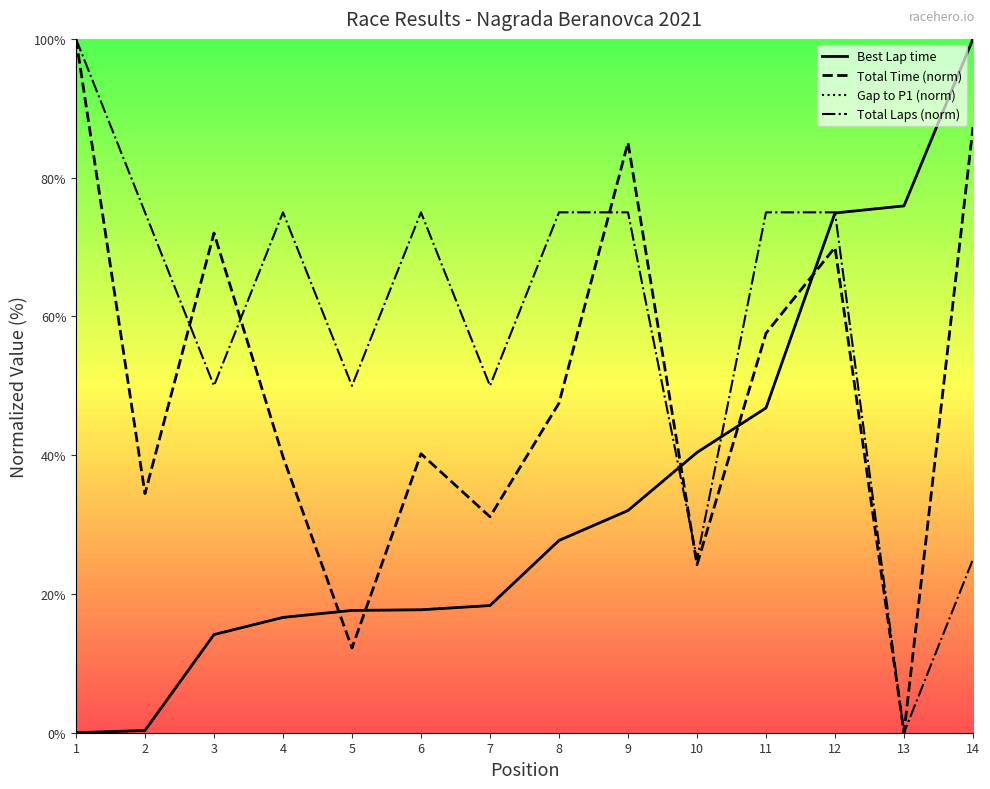

How many data points in Total Time (norm) are less than 47?

7